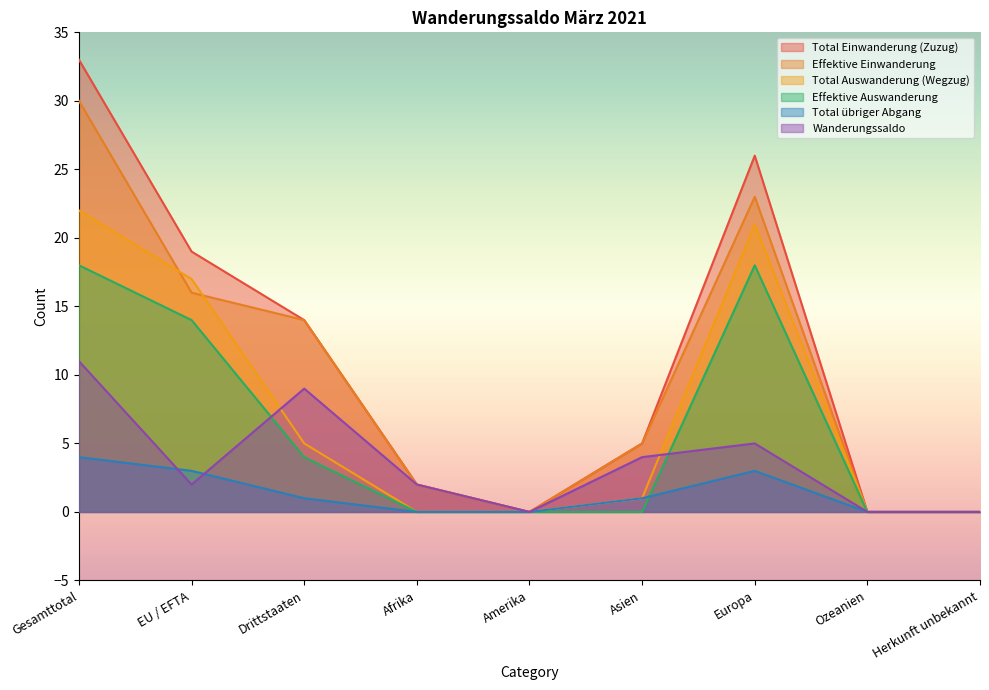

What is the value of the Total Einwanderung (Zuzug) point at the 1st from the left?

33